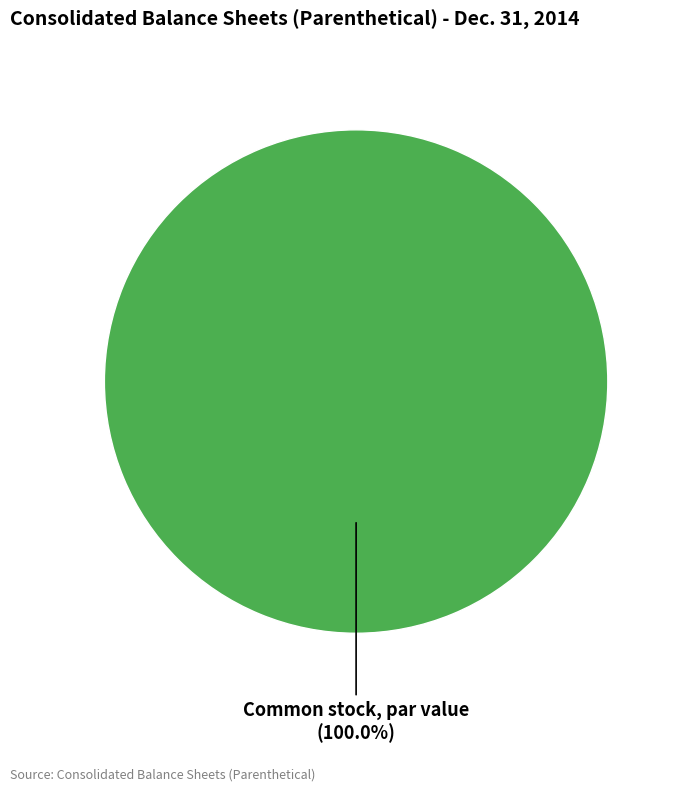

Which slice represents more than half of the pie?

Common stock, par value